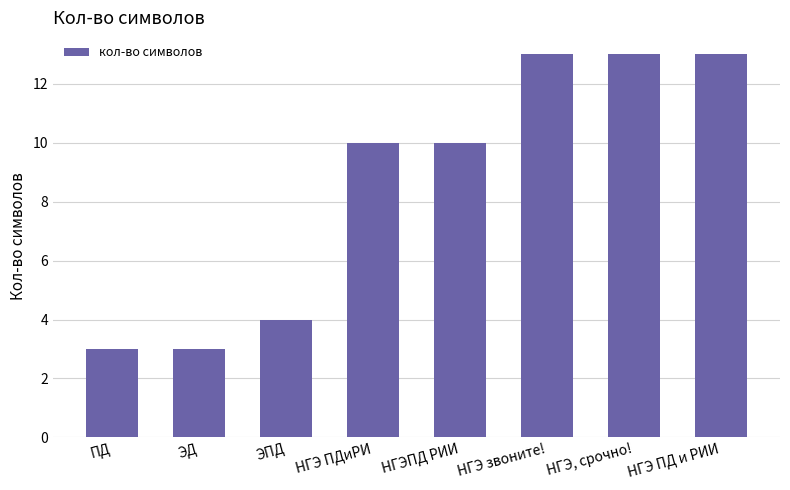

Reading left to right, list all the values displayed in this chart.

ПД=3	ЭД=3	ЭПД=4	НГЭ ПДиРИ=10	НГЭПД РИИ=10	НГЭ звоните!=13	НГЭ, срочно!=13	НГЭ ПД и РИИ=13